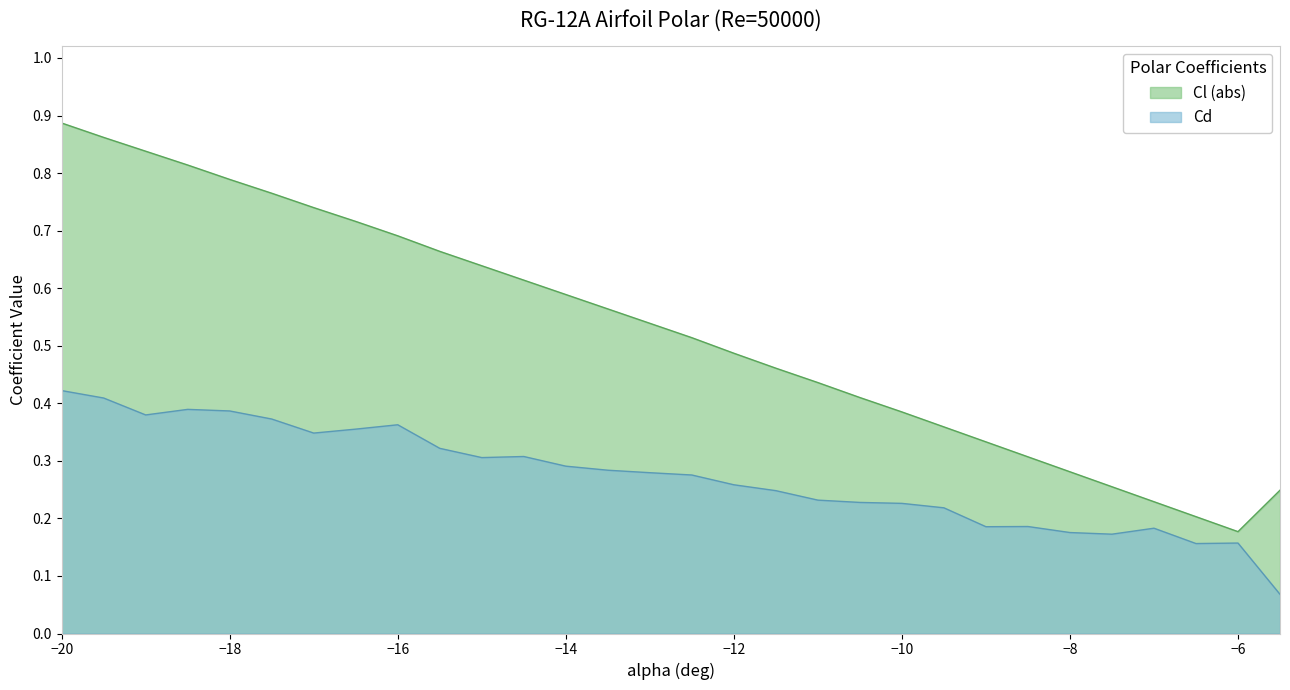

Which series has the largest total across all categories?

Cl (abs)